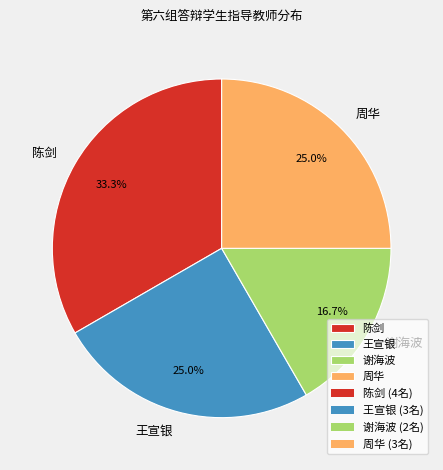

What is the total percentage of 周华 and 王宣银?

50.0%